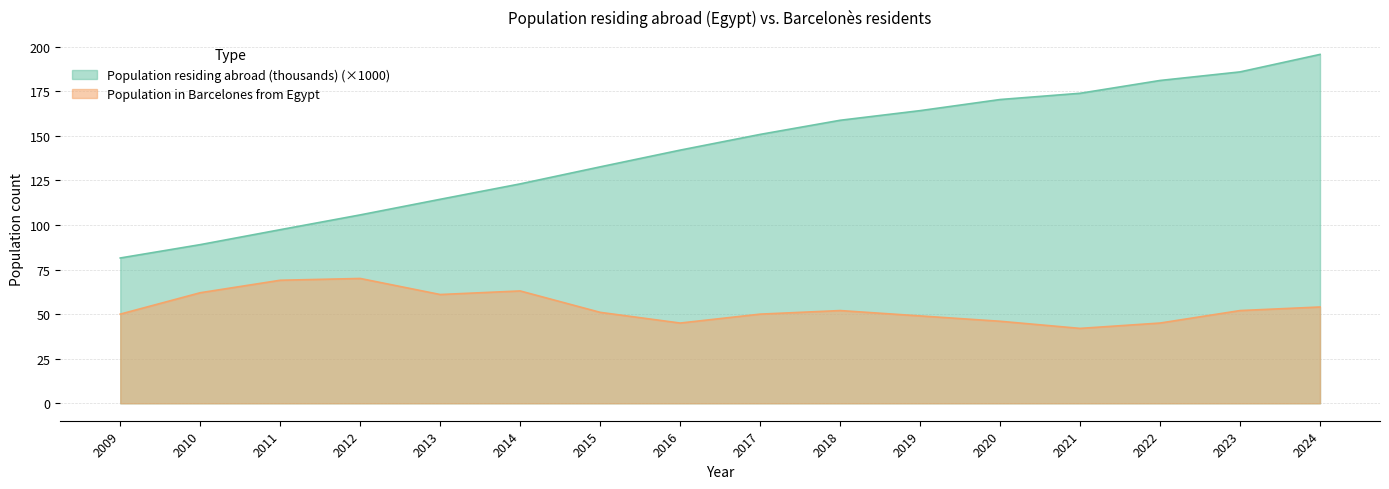

What is the highest value of the Population residing abroad (thousands) series?

195.7